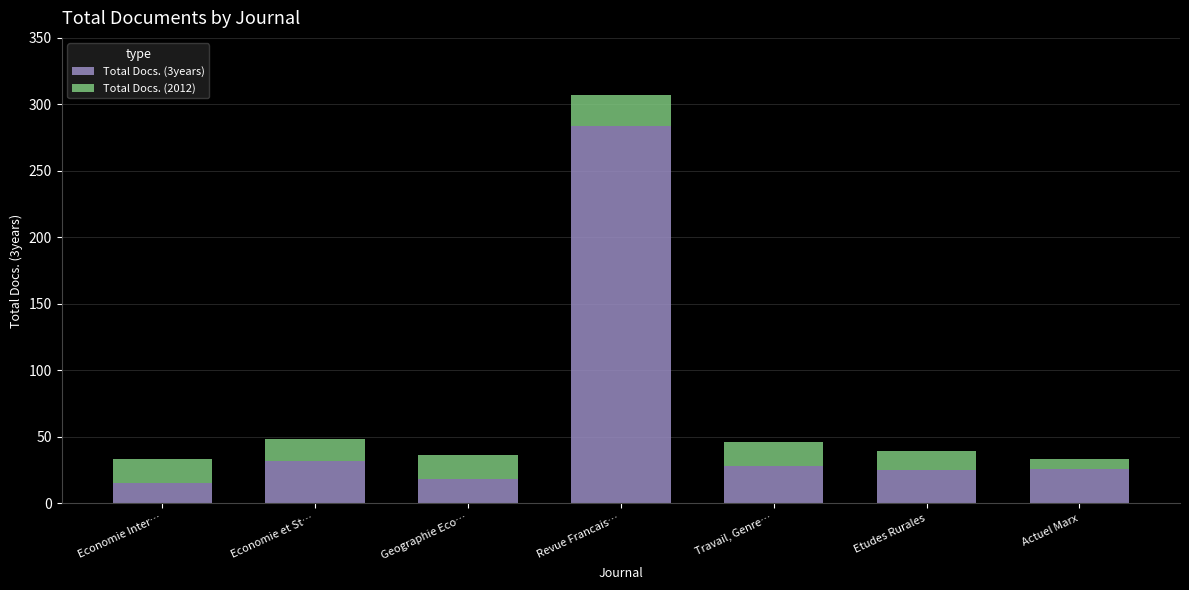

Count the number of data series in this chart.

2